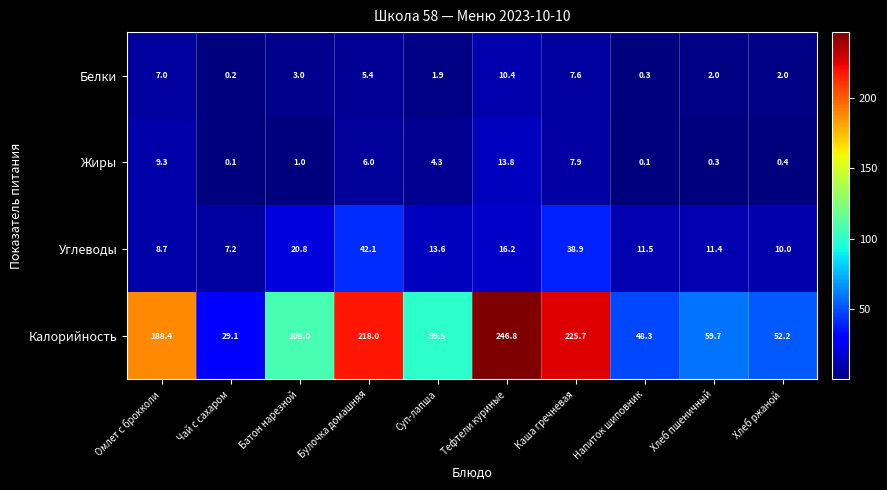

Which label corresponds to the largest value in the chart?

Тефтели куриные